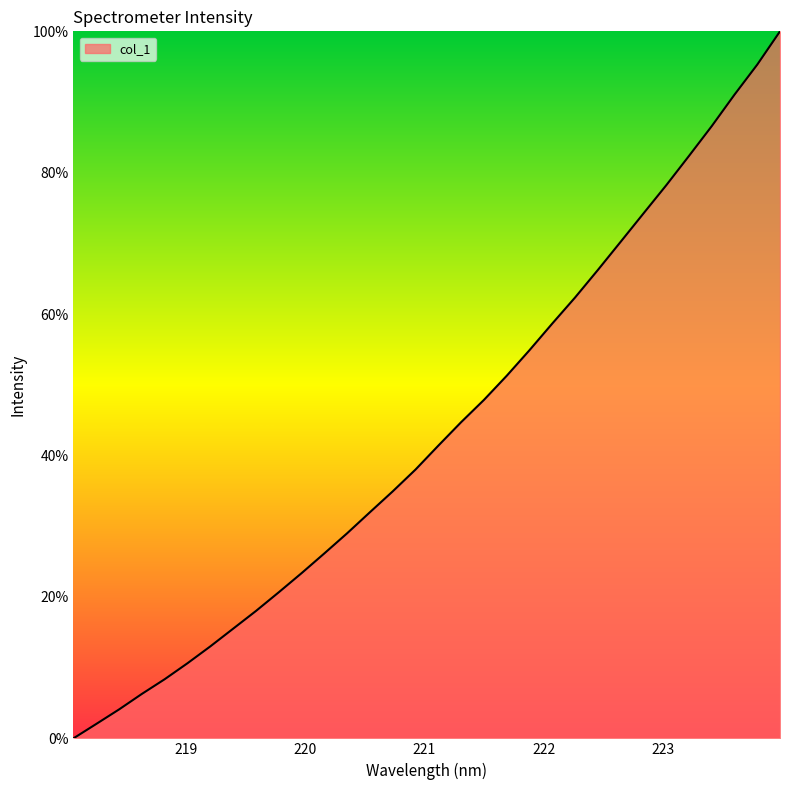

What is the maximum value shown in the chart?

100.0